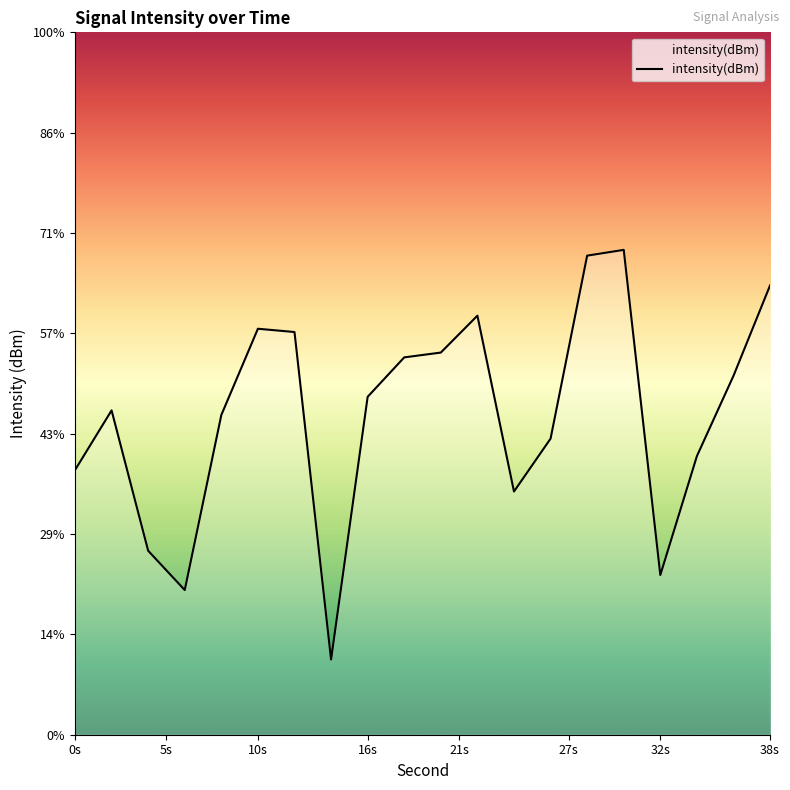

What is the minimum value shown in the chart?

-133.4